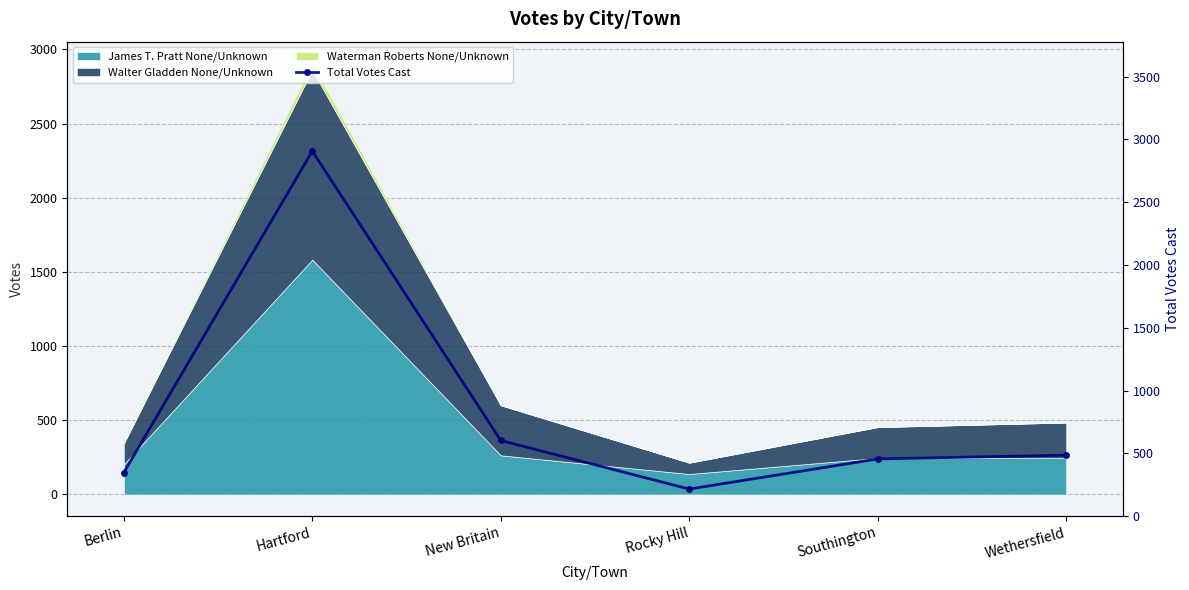

Reading left to right, what are all the values shown in this chart?

Berlin=346	Hartford=2907	New Britain=602	Rocky Hill=215	Southington=455	Wethersfield=485